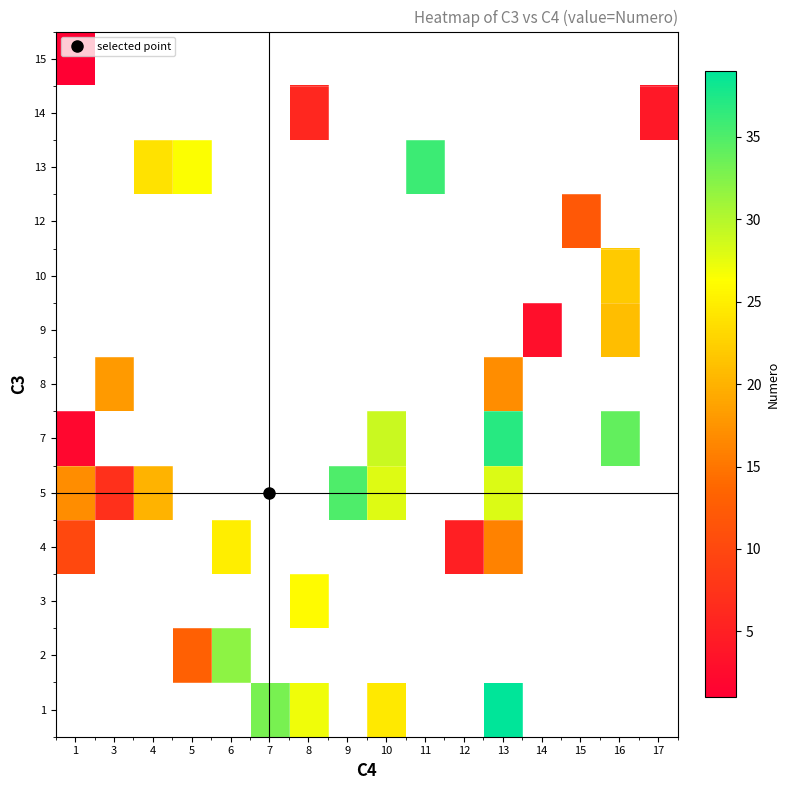

What is the maximum value shown in the chart?

39.0